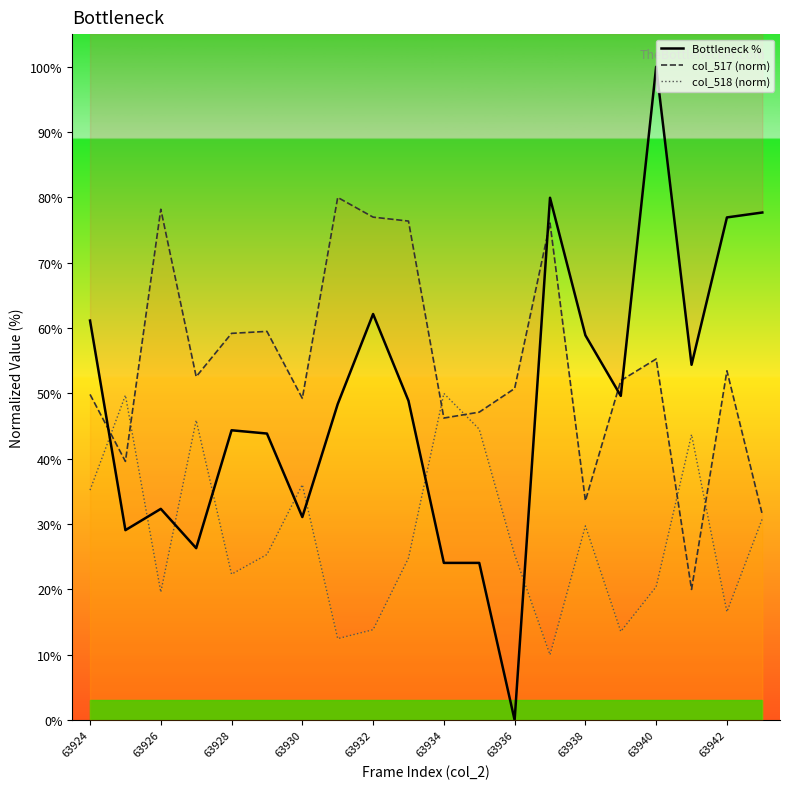

Which series changed the most between 63928 and 63930?

col_518 (norm)